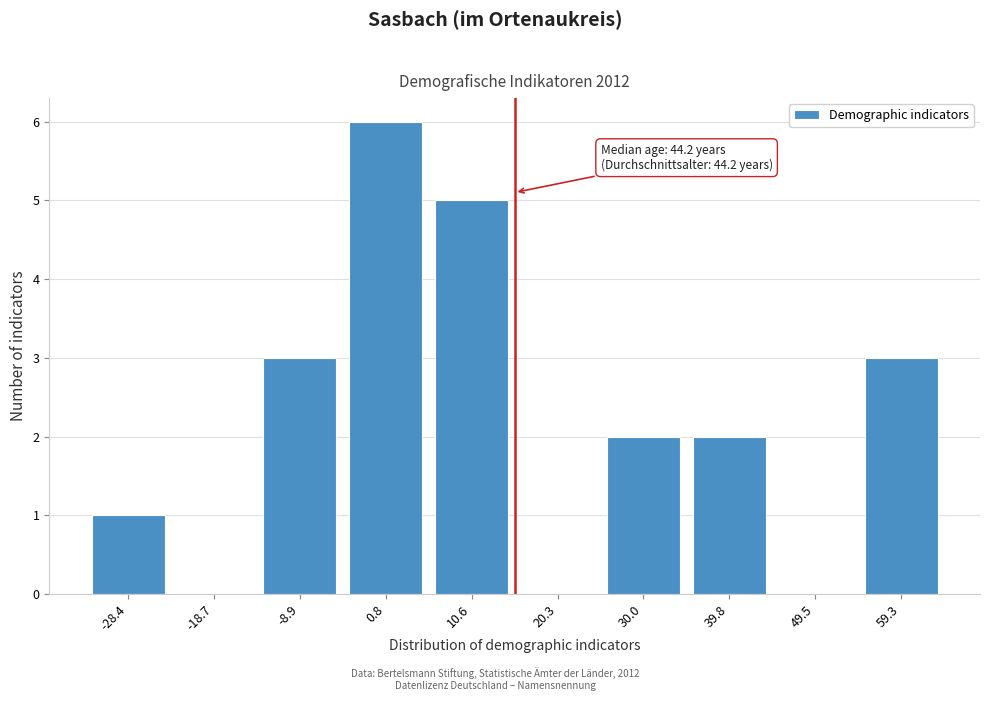

Reading left to right, transcribe all the data shown in this chart.

-28.4=1	-18.7=0	-8.9=3	0.8=6	10.6=5	20.3=0	30.0=2	39.8=2	49.5=0	59.3=3